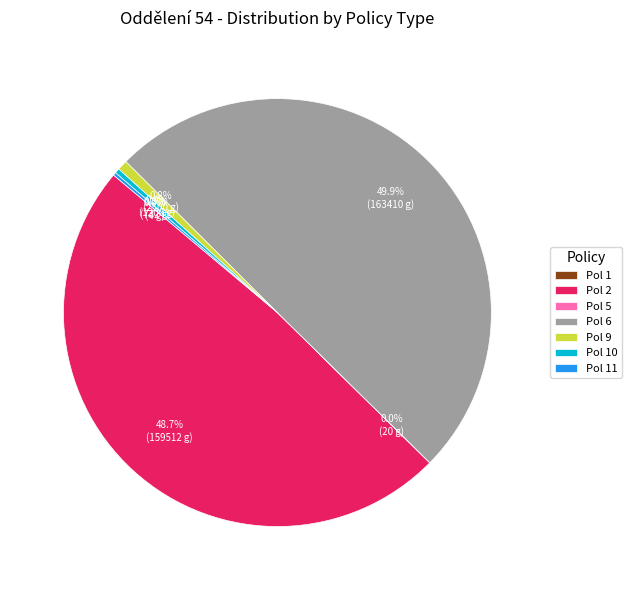

Is it true that Pol 2 is 61% of the pie?

False